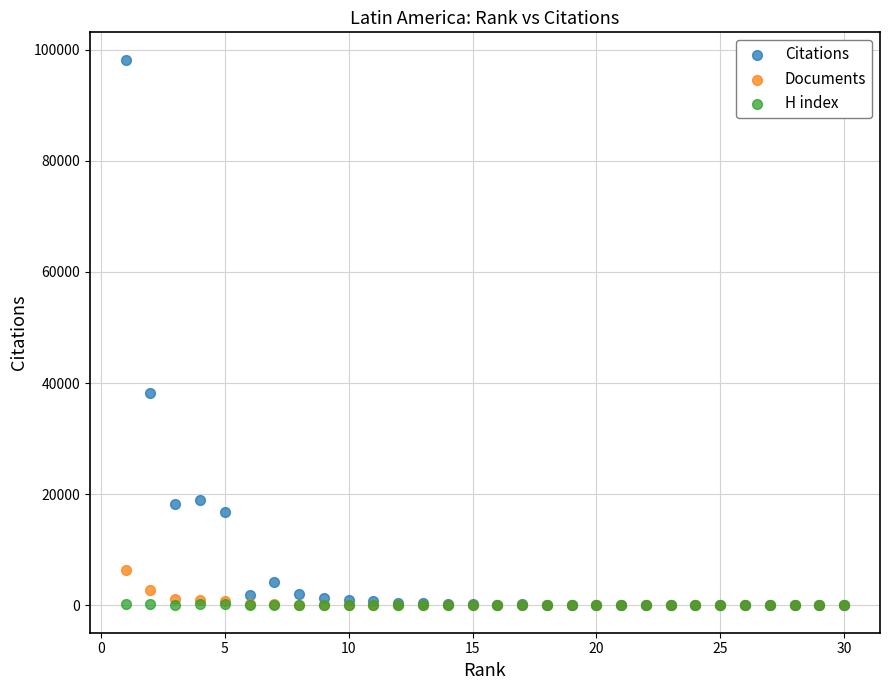

What are all the series names shown in the legend?

Citations, Documents, H index